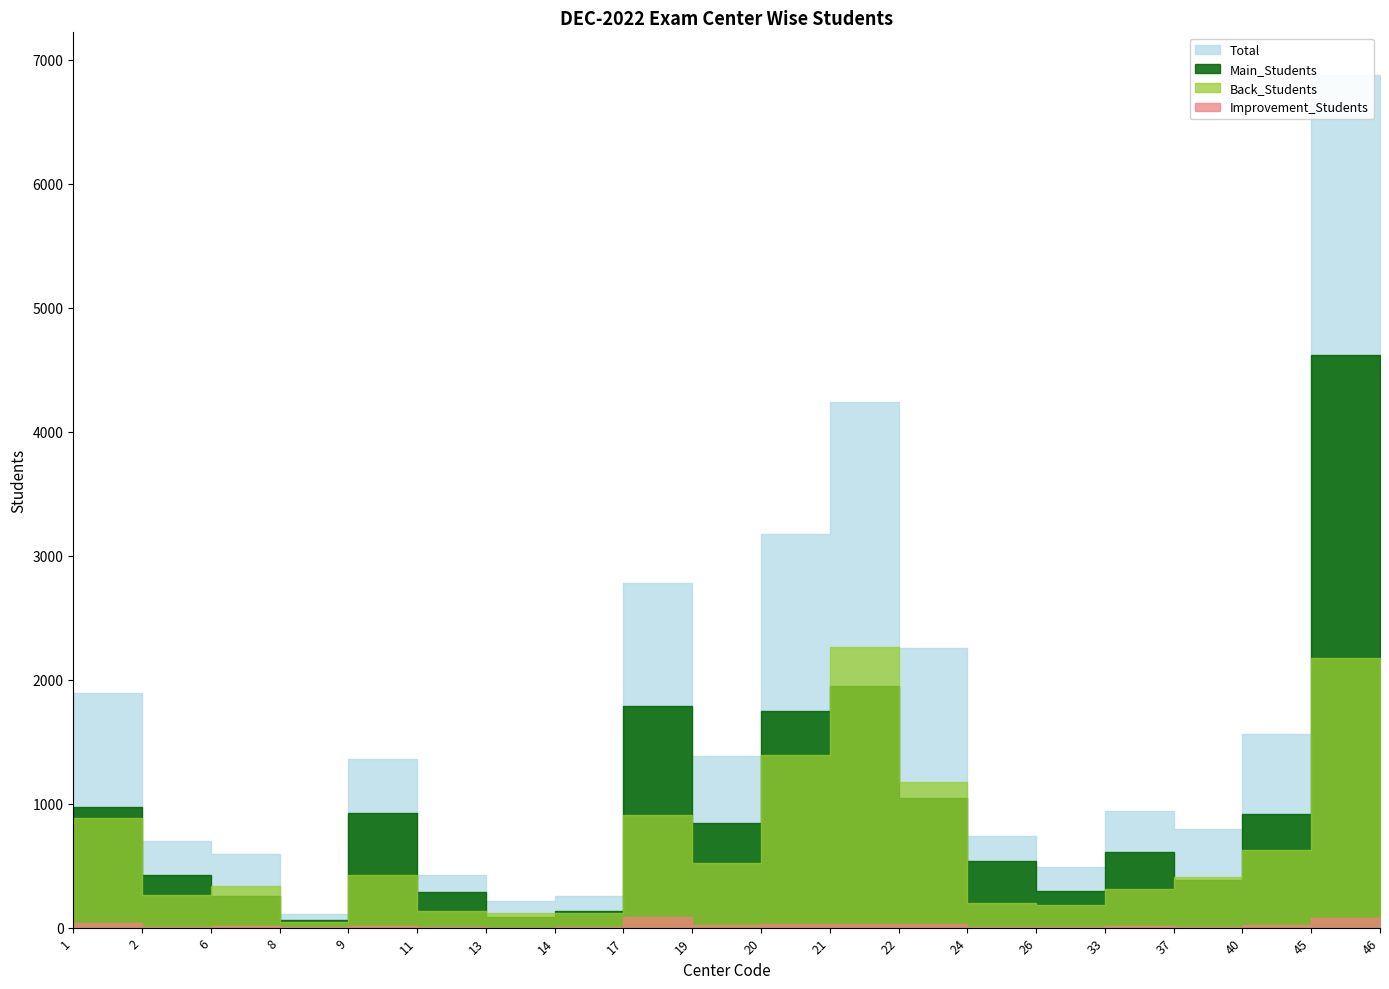

What are all the series names shown in the legend?

Main_Students, Back_Students, Improvement_Students, Total